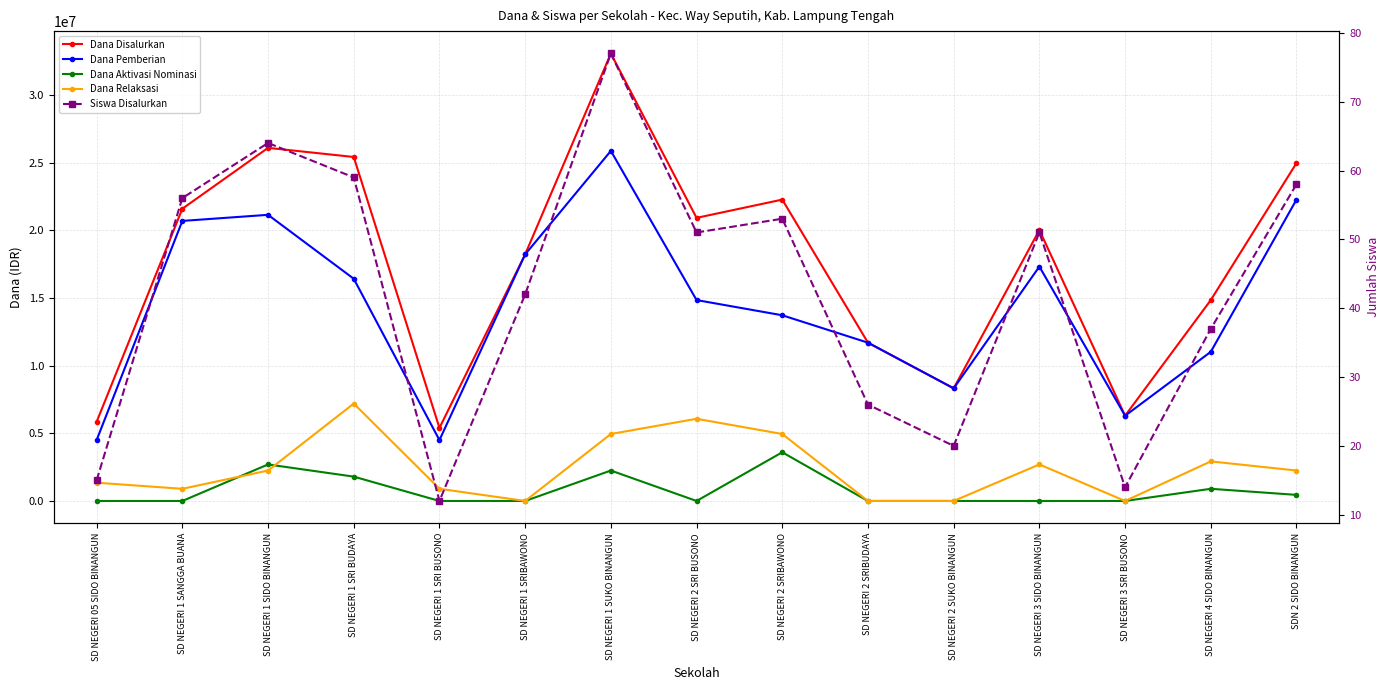

Which series has the largest total across all categories?

Dana Disalurkan